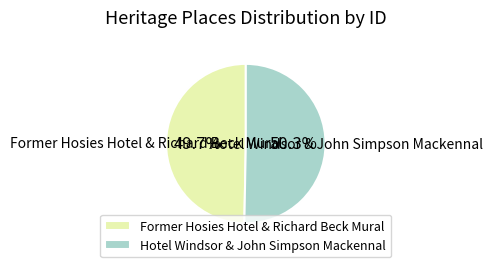

What is the smallest slice in the pie chart?

Former Hosies Hotel & Richard Beck Mural